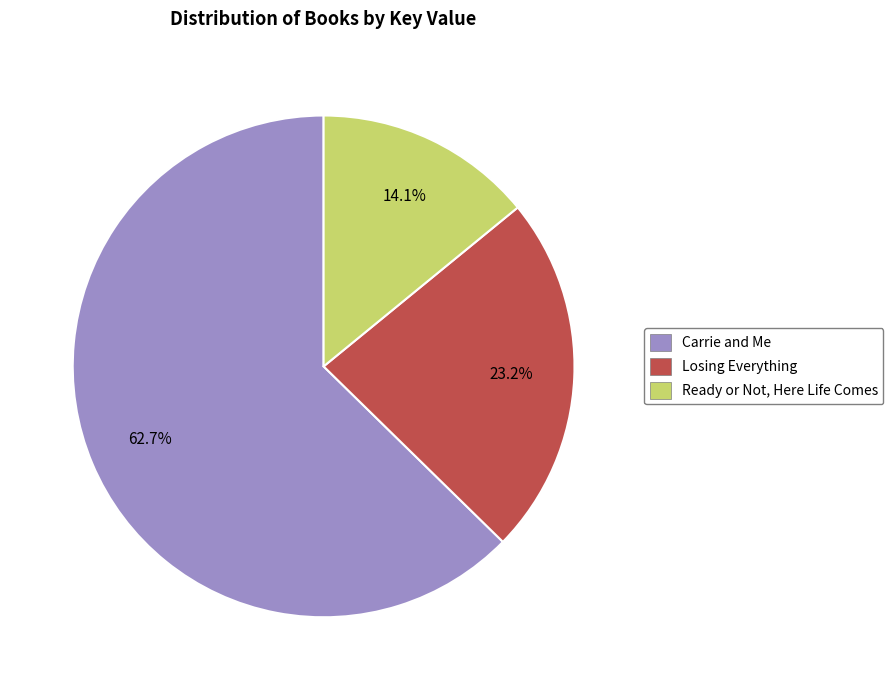

Rank the categories by value from highest to lowest.

Carrie and Me, Losing Everything, Ready or Not, Here Life Comes